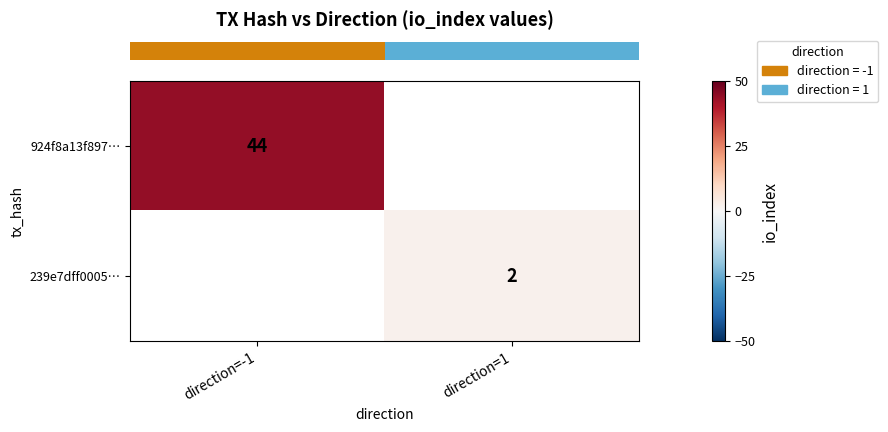

What is the smallest value displayed?

2.0